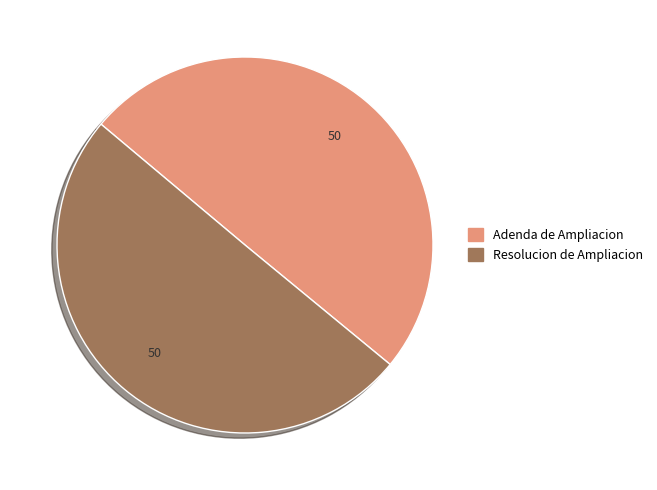

True or false: Resolucion de Ampliacion accounts for 60% of the total.

False